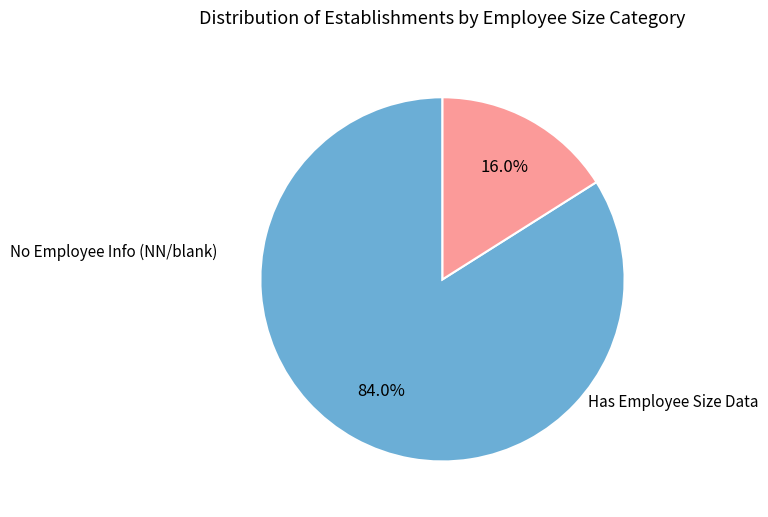

Is there any slice that represents more than half of the pie?

Yes